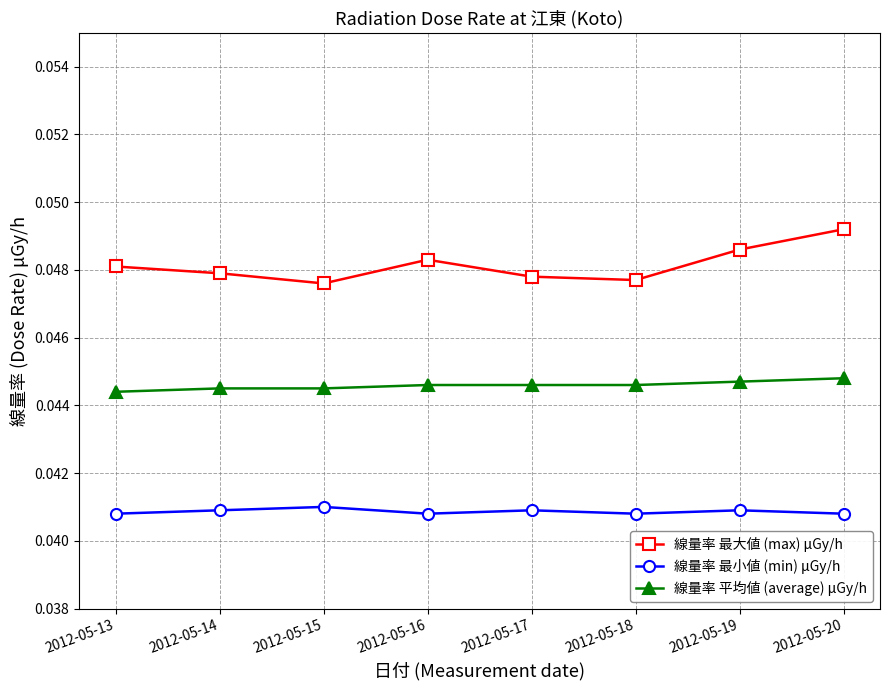

Is it true that 線量率 平均値 (average) μGy/h equals 0.1 at 2012-05-20?

False